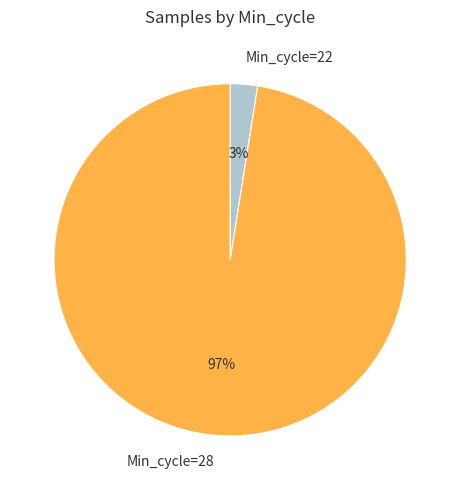

Count the number of slices in the pie.

2